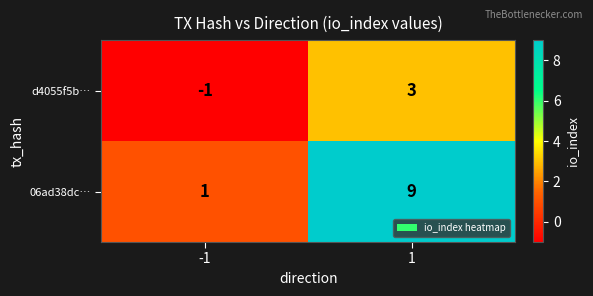

What is the greatest value displayed?

9